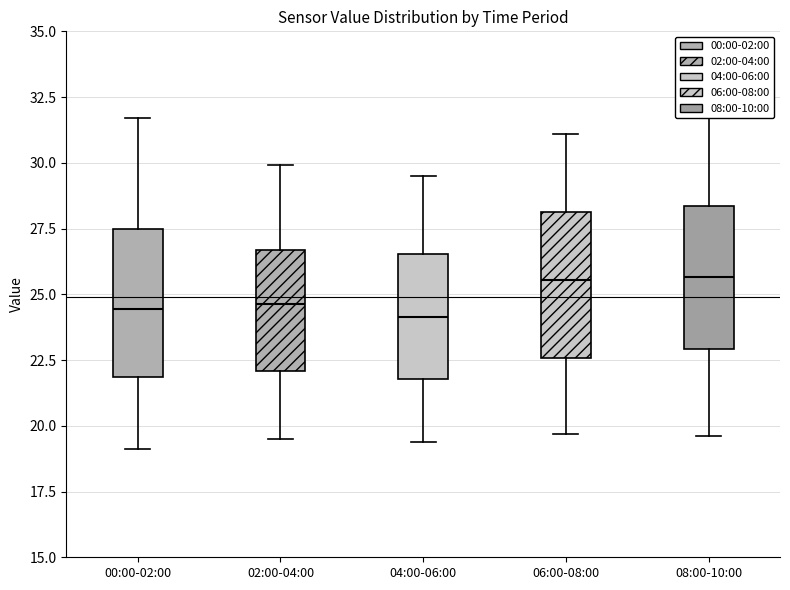

Reading left to right, transcribe this box plot: for each box, give where its median line is, the range the box spans, and where its two whiskers end, as read against the y-axis. The values are not printed on the chart, so give them approximately, as read against the axis.

00:00-02:00: median 24.5, box 22.0 to 27.5, whiskers 19.0 to 31.5
02:00-04:00: median 24.5, box 22.0 to 26.5, whiskers 19.5 to 30.0
04:00-06:00: median 24.0, box 22.0 to 26.5, whiskers 19.5 to 29.5
06:00-08:00: median 25.5, box 22.5 to 28.0, whiskers 19.5 to 31.0
08:00-10:00: median 25.5, box 23.0 to 28.5, whiskers 19.5 to 31.5